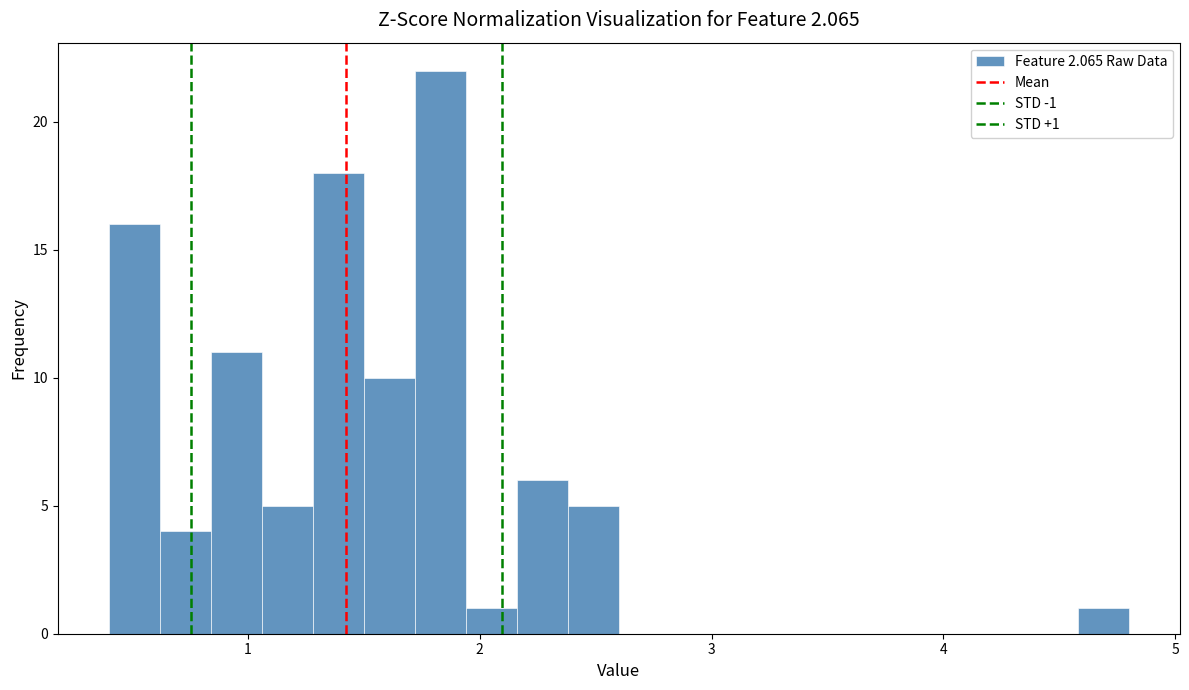

Read against the x-axis, roughly where is the centre of the tallest bar?

1.8